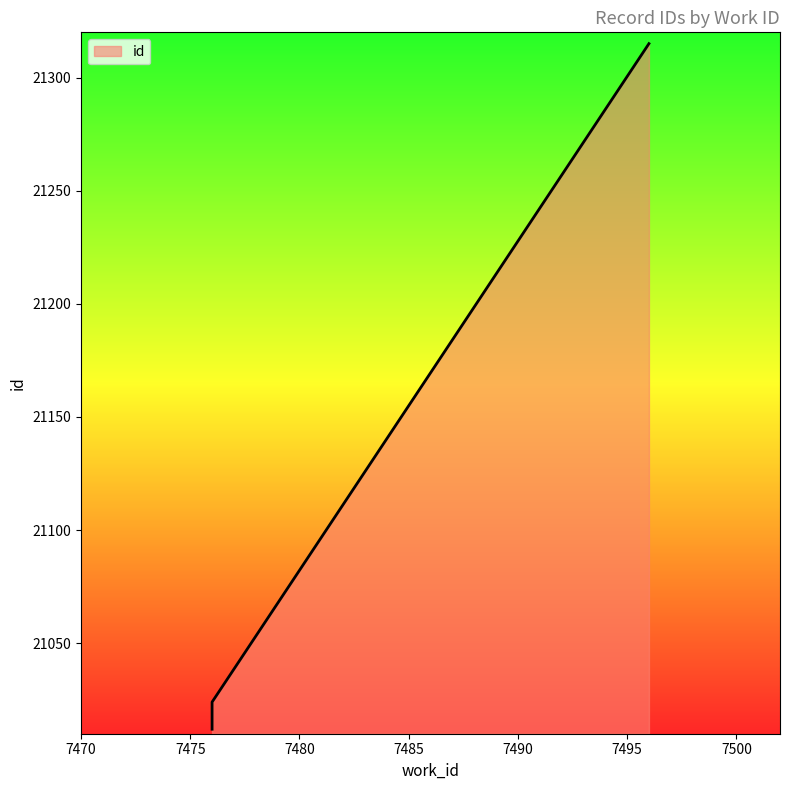

Is it true that the value at 7476 is 21023?

True